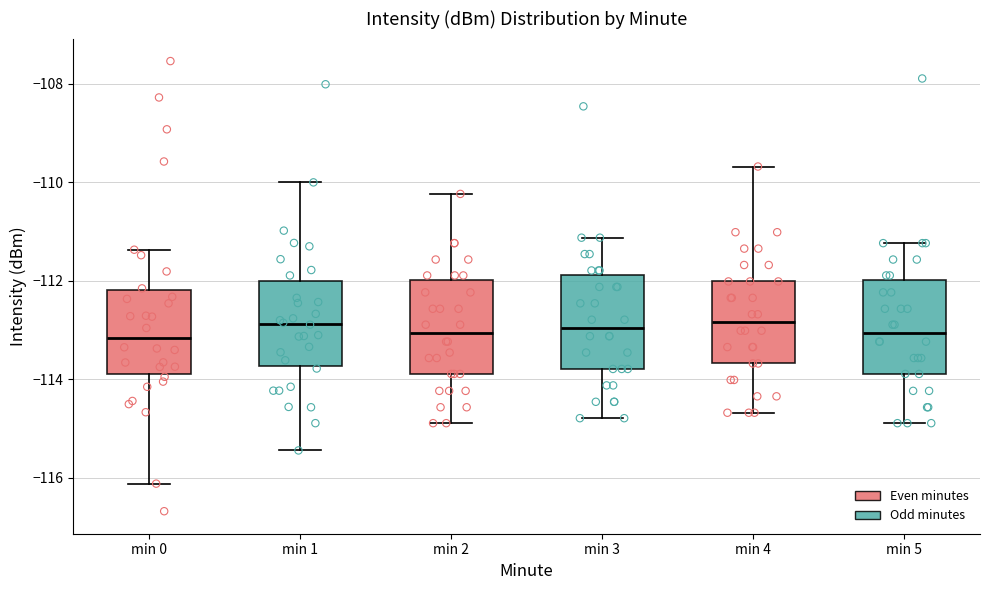

Where is the upper edge of the box for min 0 on the y-axis? The values are not printed on the chart, so give them approximately, as read against the axis.

-112.2